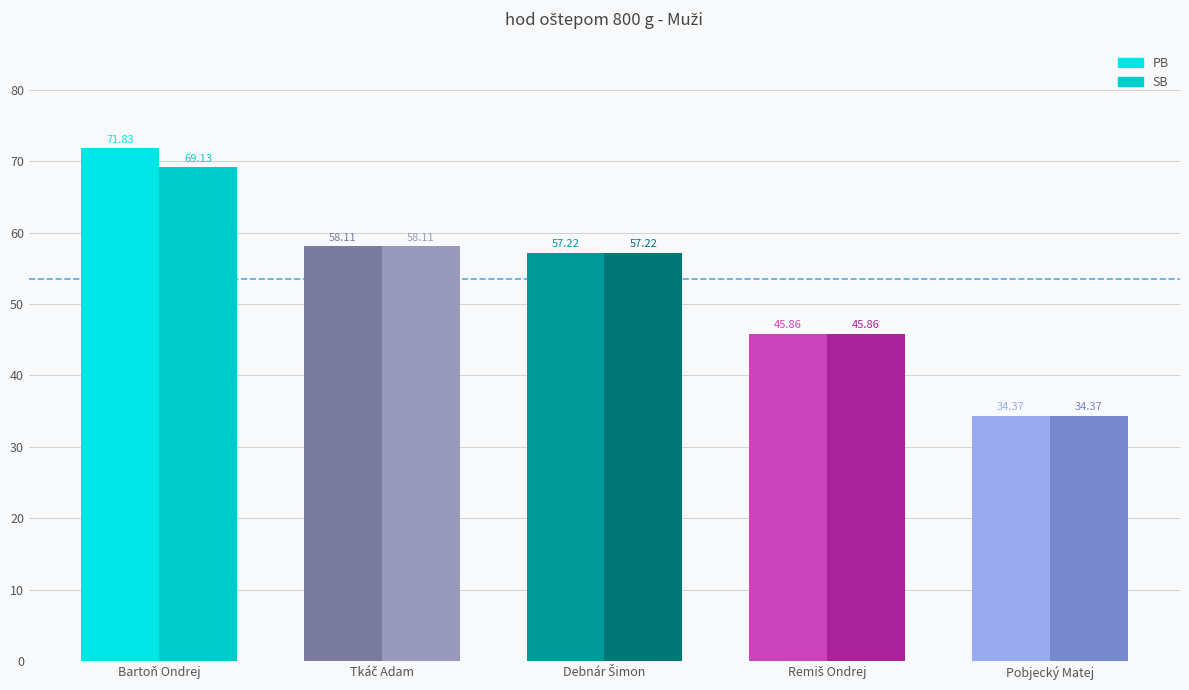

What is the difference between the maximum and minimum values in the PB series?

37.5